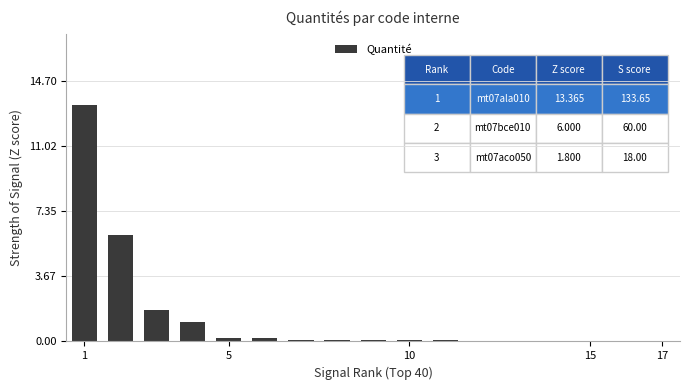

What is the maximum value shown in the chart?

13.4